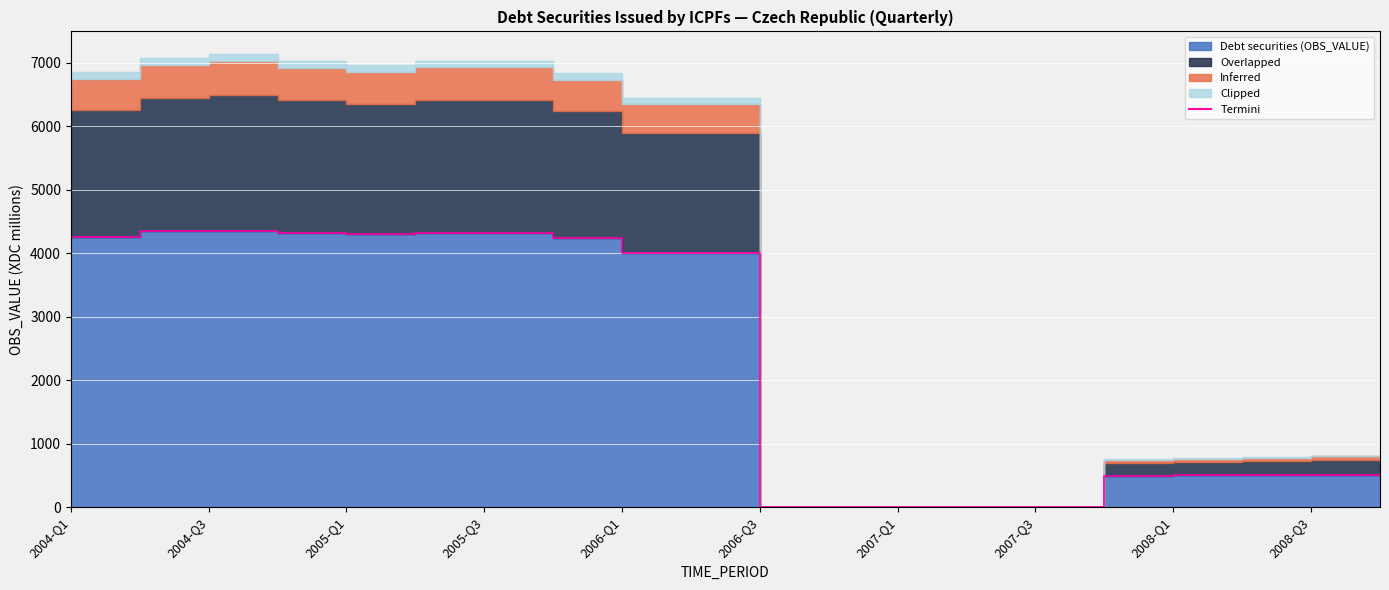

Rank the series by their maximum value, from highest to lowest.

Debt securities (OBS_VALUE), Overlapped, Inferred, Clipped